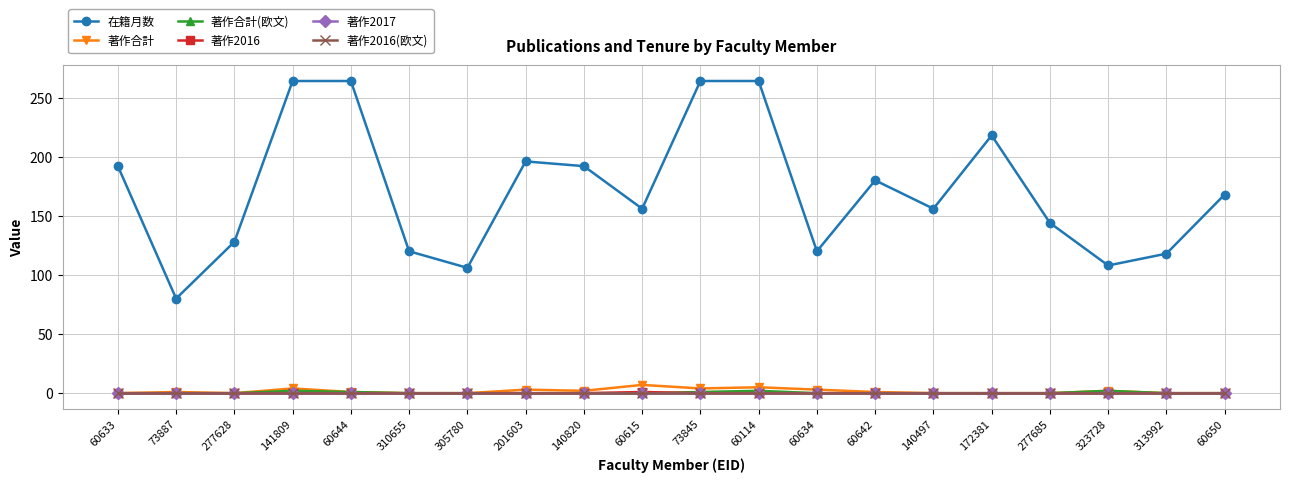

Does the chart have visible grid lines?

Yes